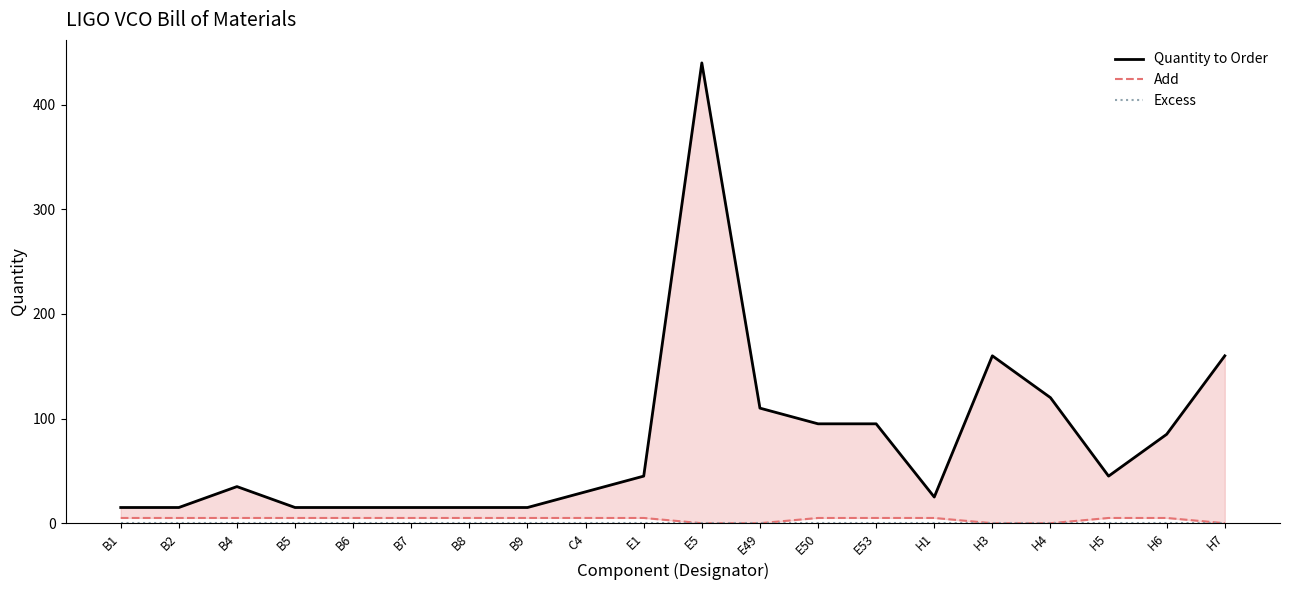

Which label corresponds to the smallest value in the chart?

E5